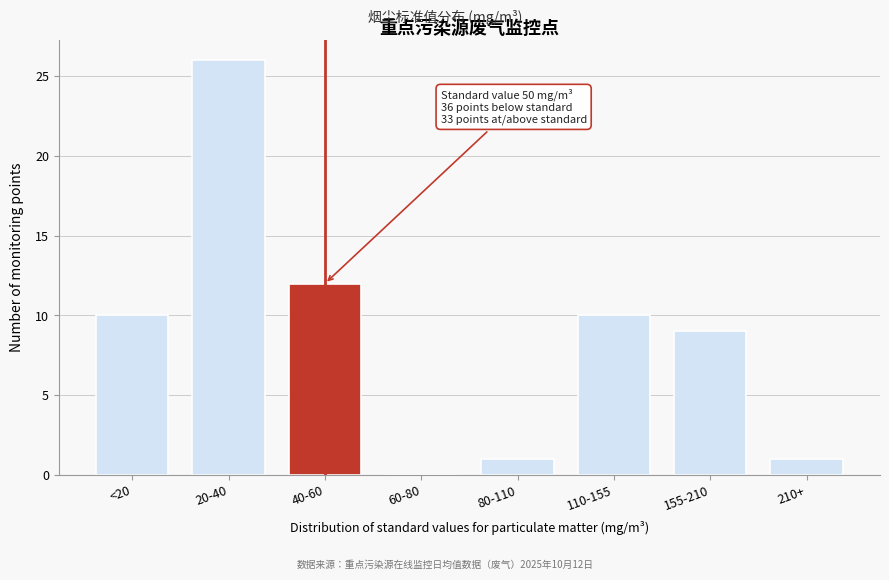

Reading right to left, what are all the values shown in this chart?

210+=1	155-210=9	110-155=10	80-110=1	60-80=0	40-60=12	20-40=26	<20=10